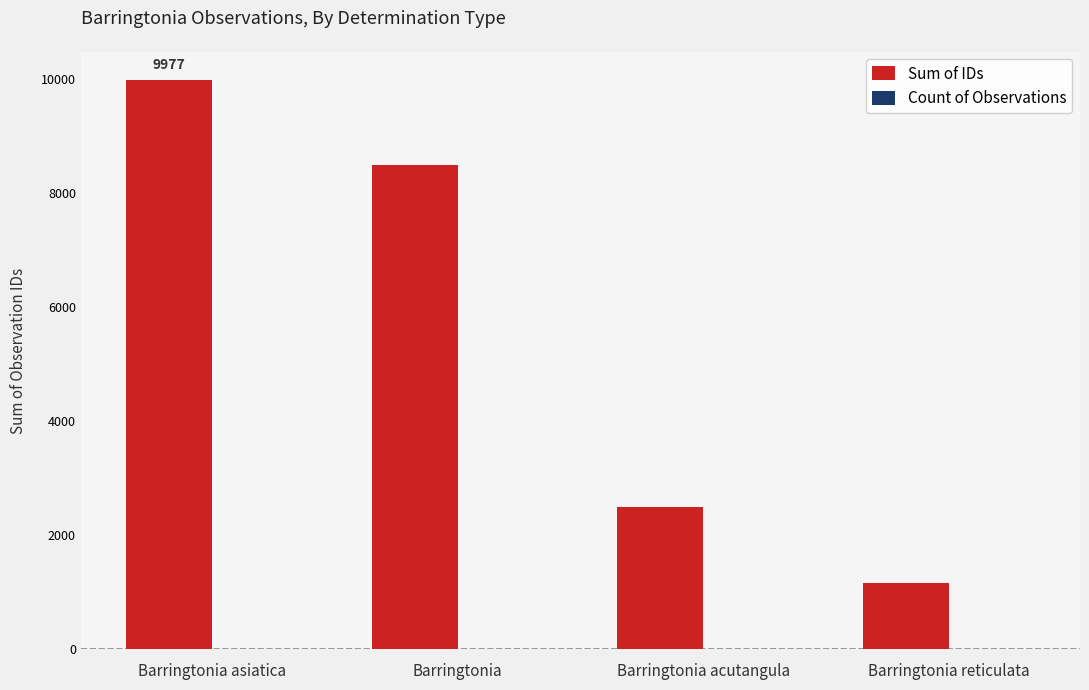

Between Barringtonia asiatica and Barringtonia acutangula, which series saw the biggest shift?

Sum of IDs